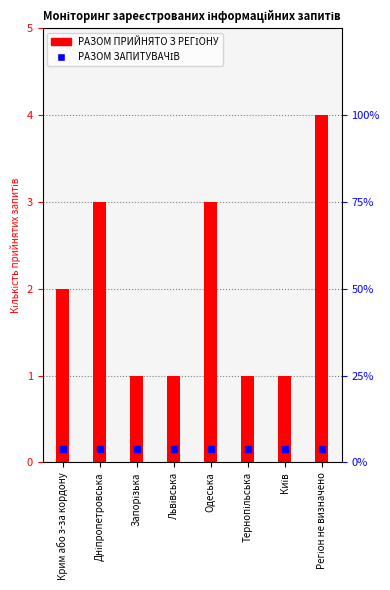

Read the value at Львівська.

1